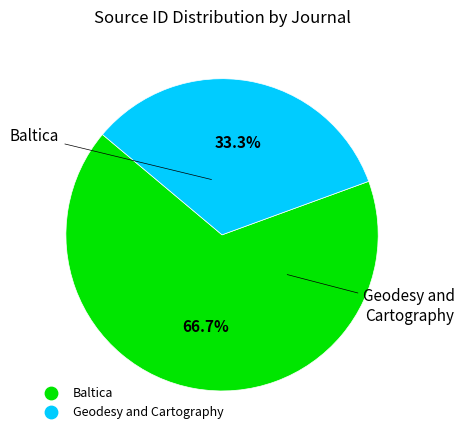

What percentage is the Geodesy and Cartography slice, to the nearest percent?

33%